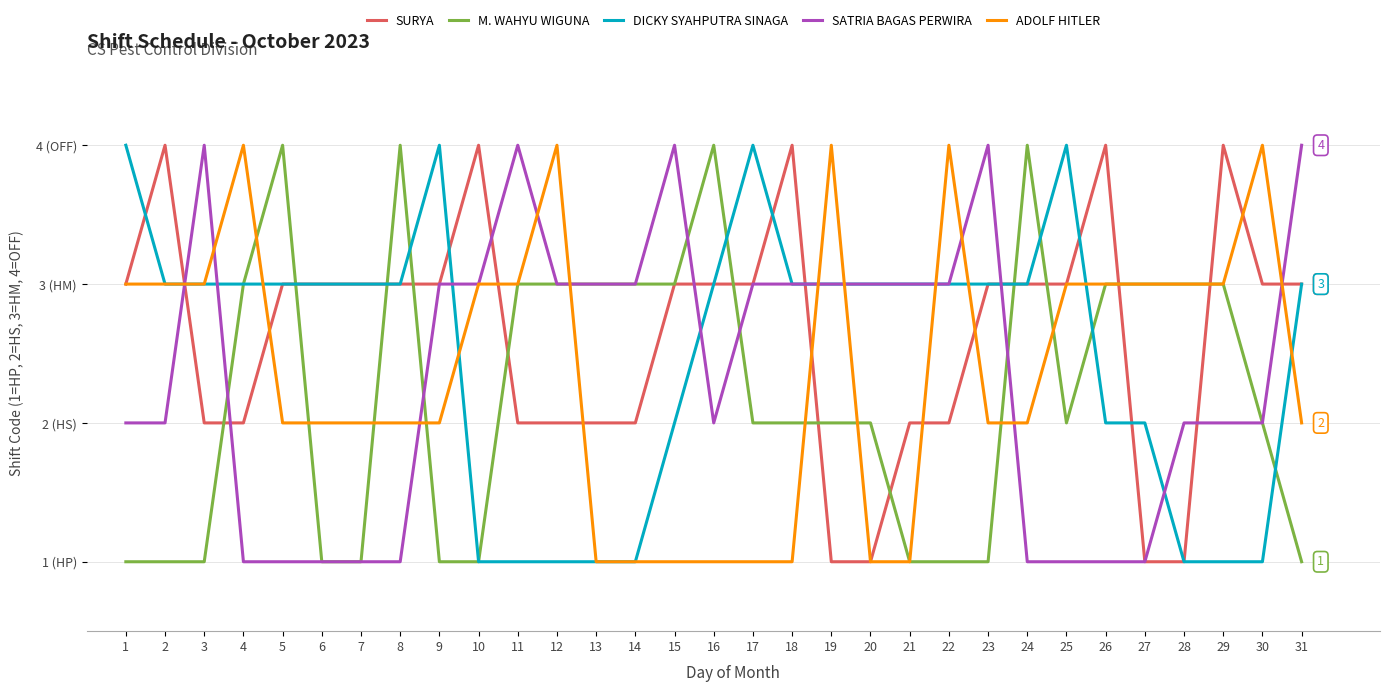

Does the chart have visible grid lines?

Yes